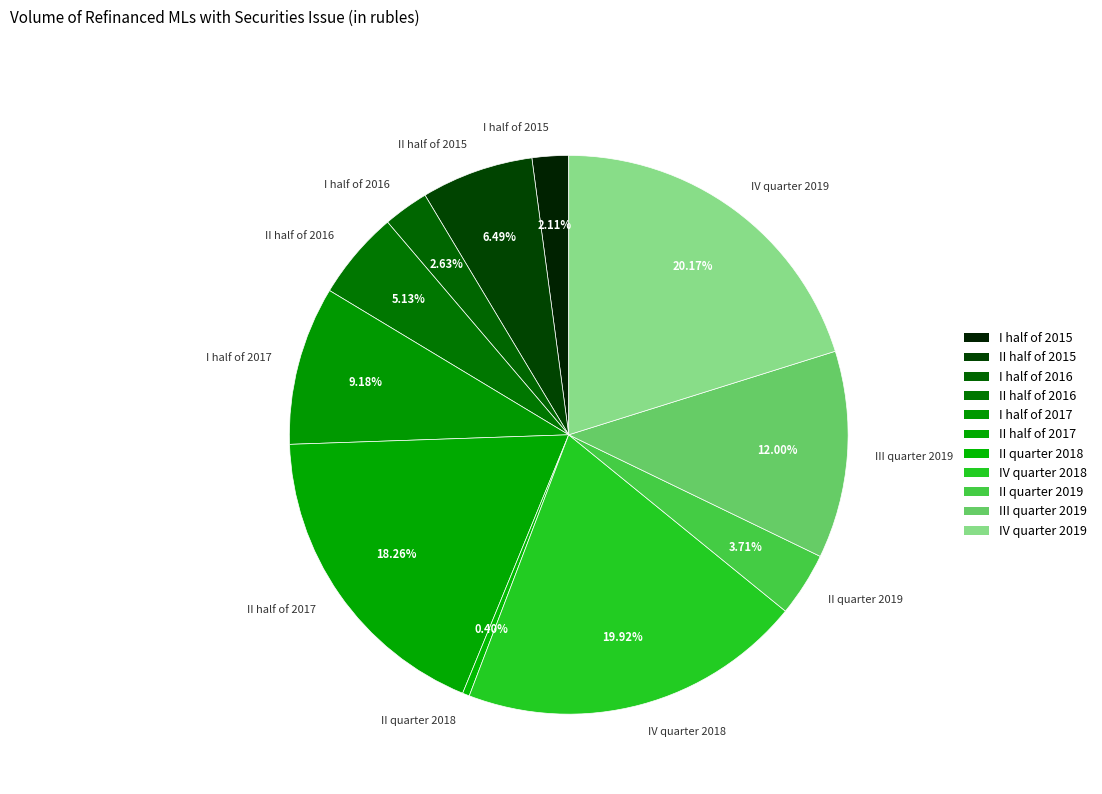

To the nearest percent, what portion does II half of 2015 represent?

6%